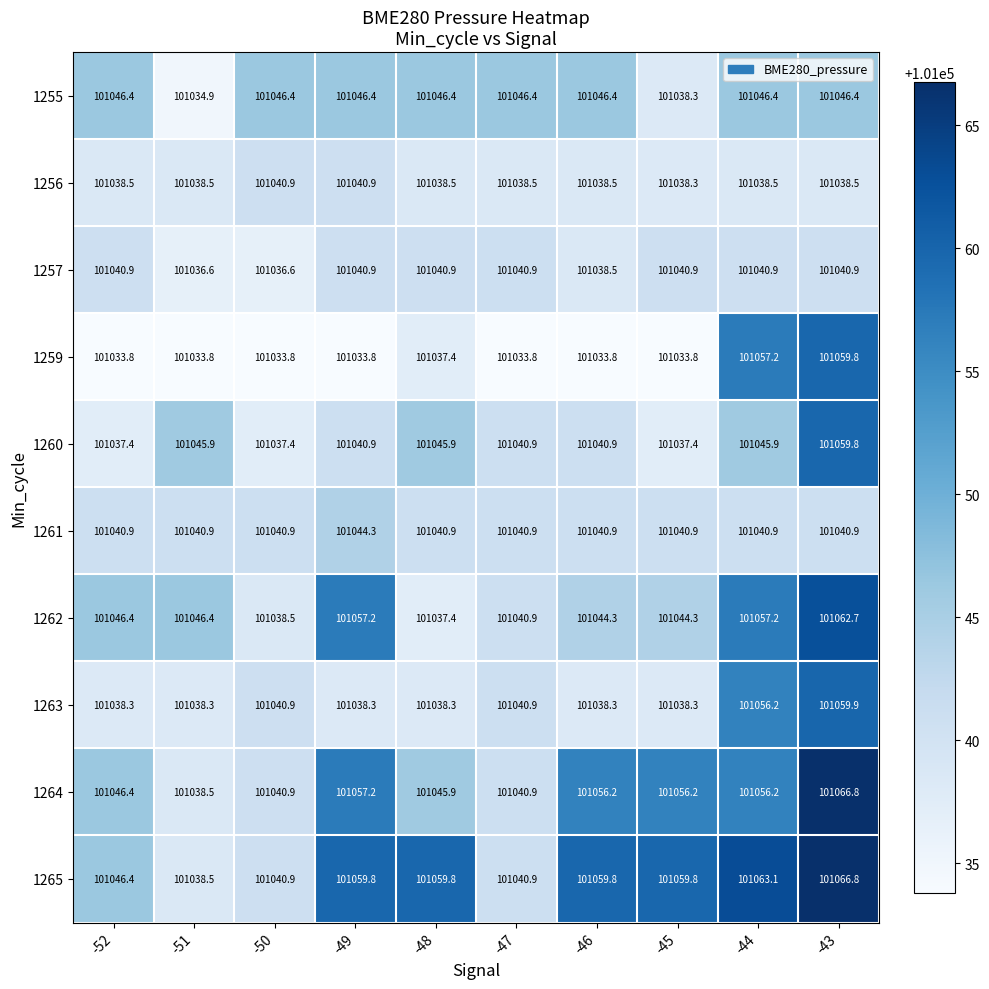

At which label does 1264 reach its minimum?

-51